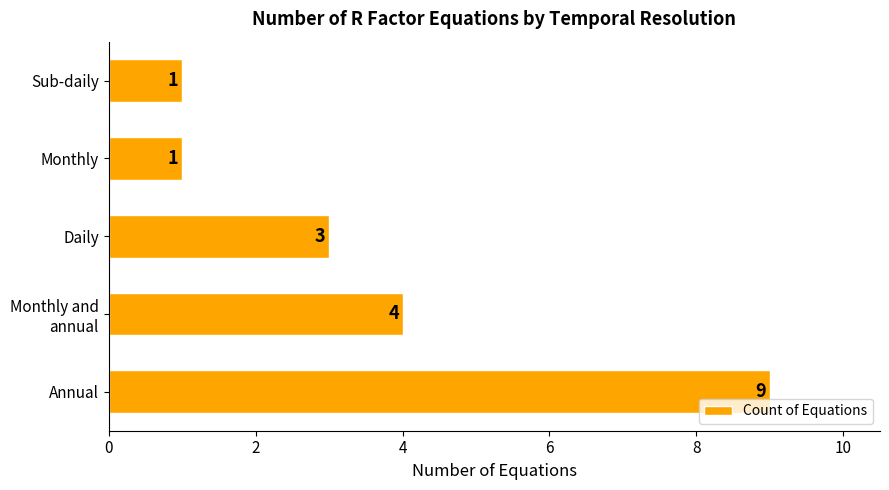

What is the difference between the maximum and minimum values?

8